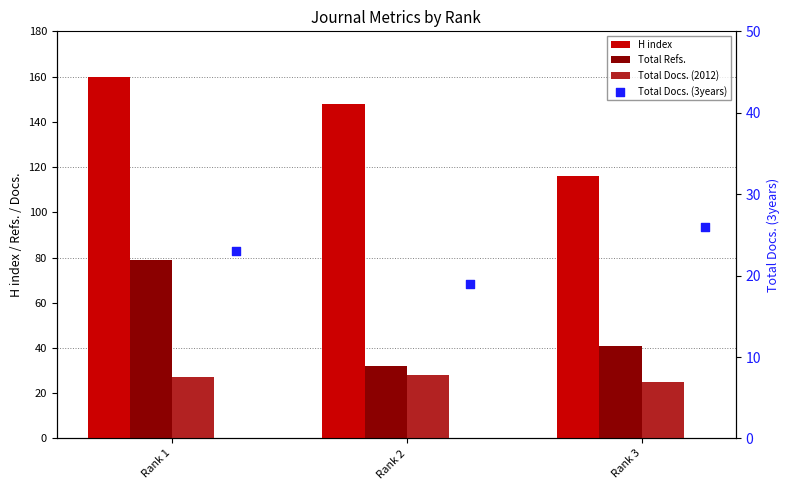

At which category is the sum across all series the highest?

Rank 1